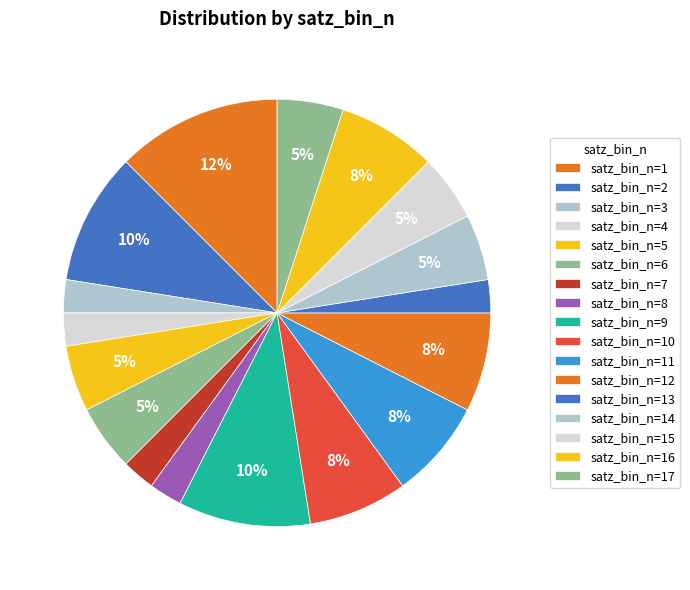

How many slices are in this pie chart?

17